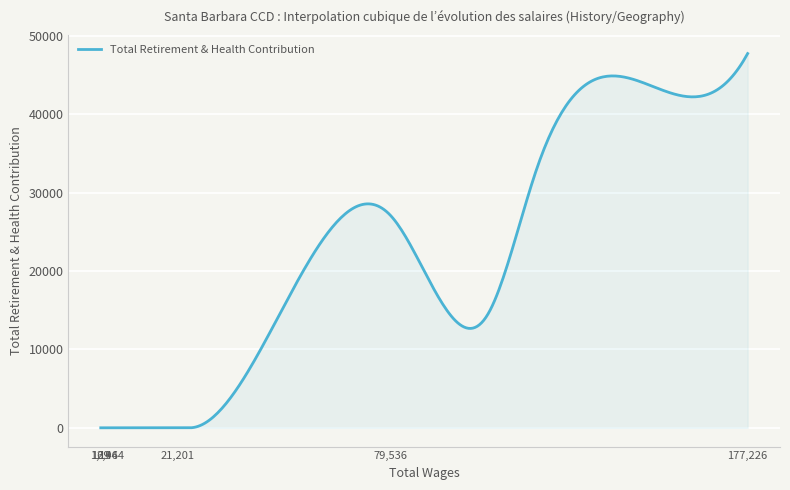

What is the difference between the maximum and minimum values?

47754.8